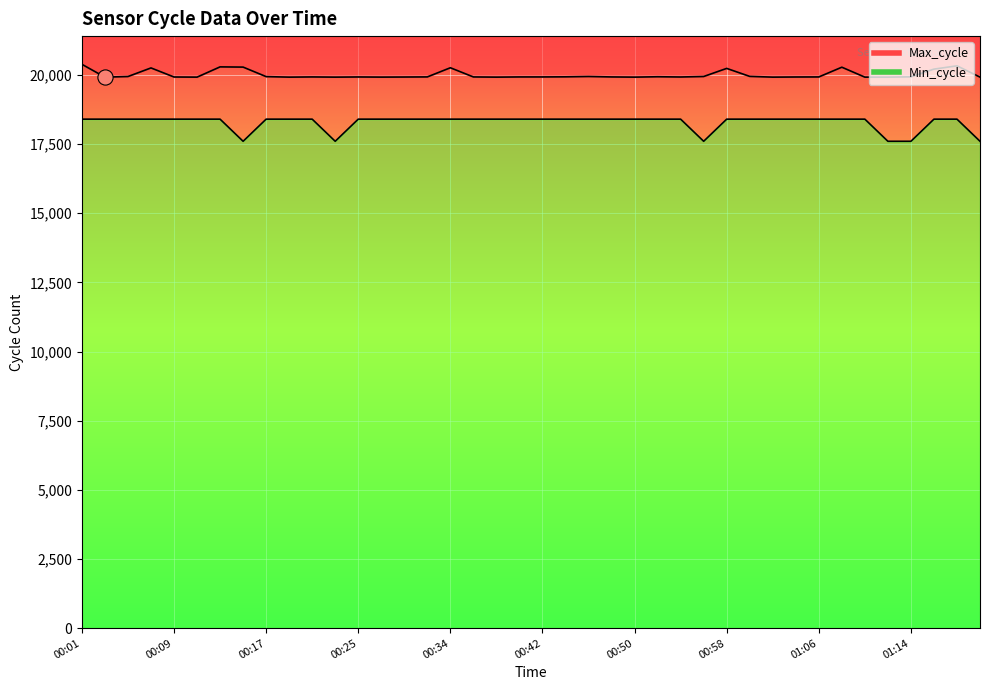

Which series contains the highest Y value?

Max_cycle